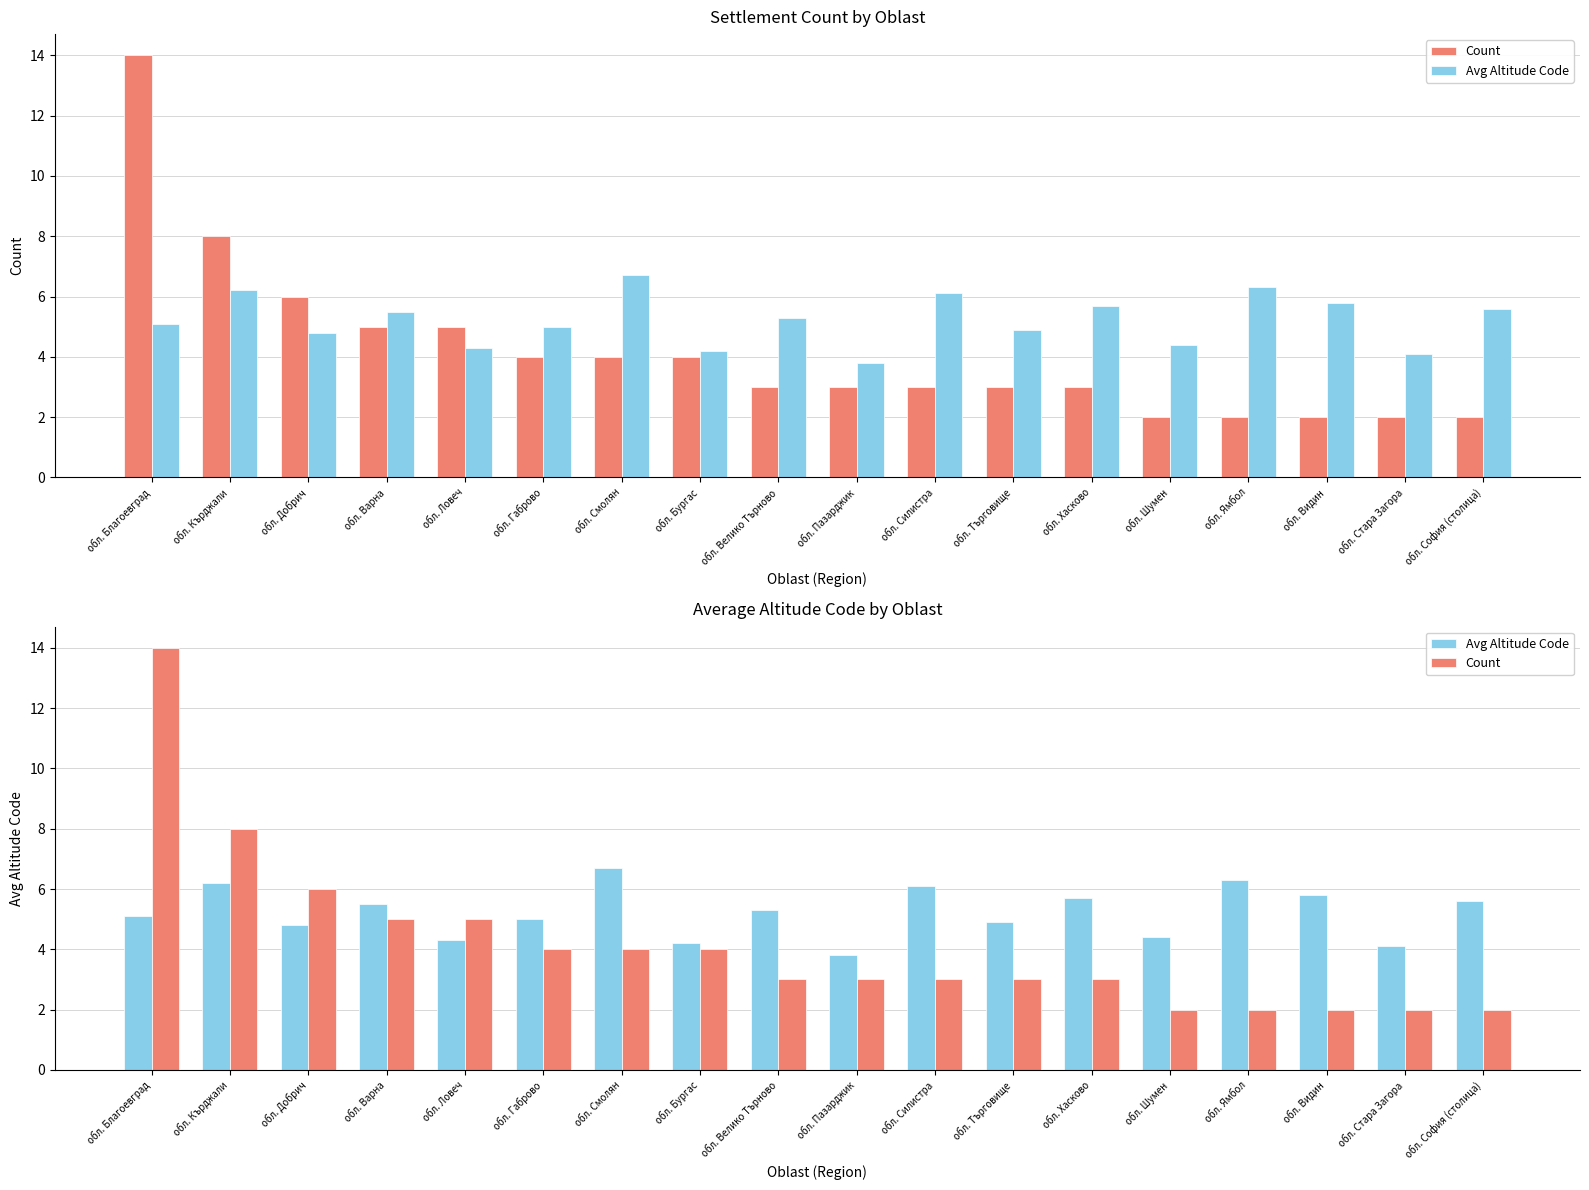

Reading right to left, what are all the values shown in this chart?

Count: 2.0	2.0	2.0	2.0	2.0	3.0	3.0	3.0	3.0	3.0	4.0	4.0	4.0	5.0	5.0	6.0	8.0	14.0
Avg Altitude Code: 5.6	4.1	5.8	6.3	4.4	5.7	4.9	6.1	3.8	5.3	4.2	6.7	5.0	4.3	5.5	4.8	6.2	5.1